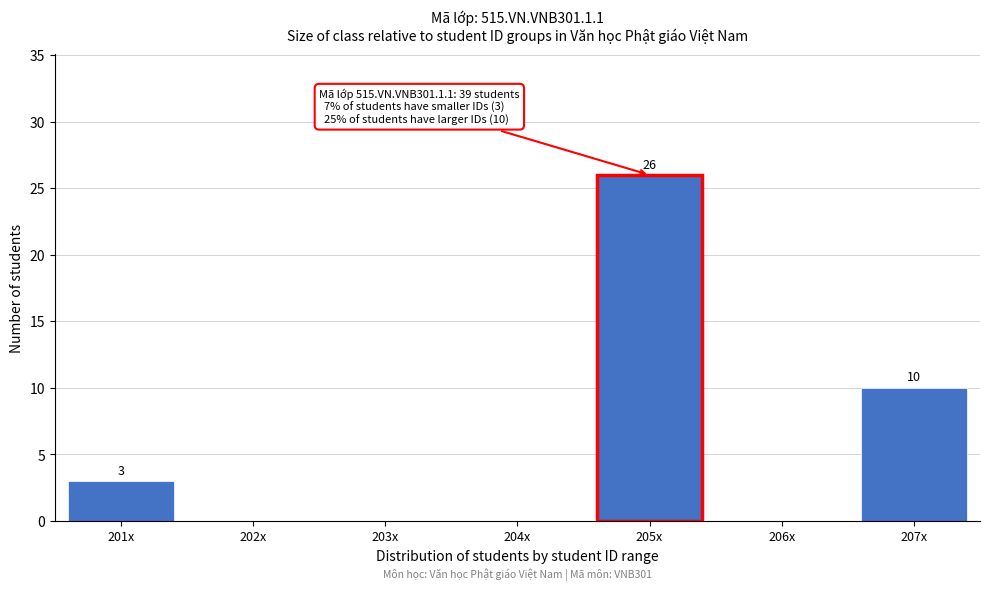

Reading left to right, extract all data points from this chart.

201x=3	202x=0	203x=0	204x=0	205x=26	206x=0	207x=10